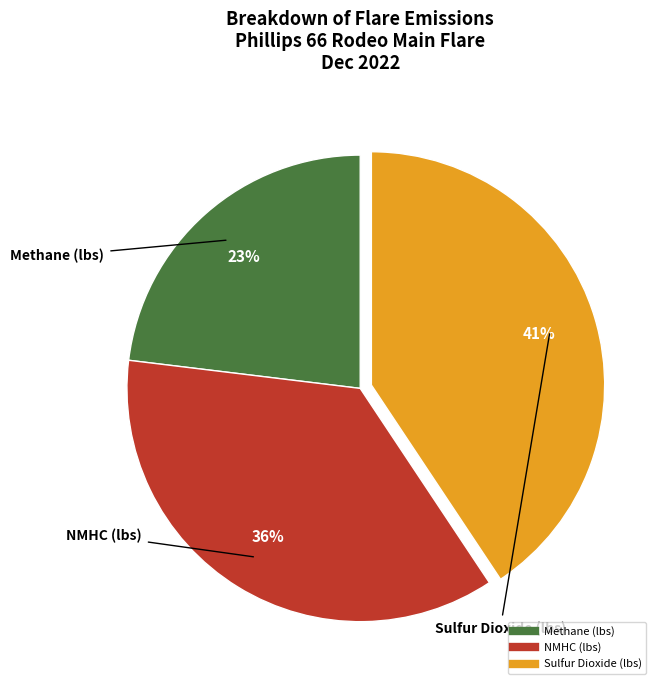

Which category has the smallest portion of the pie?

Methane (lbs)